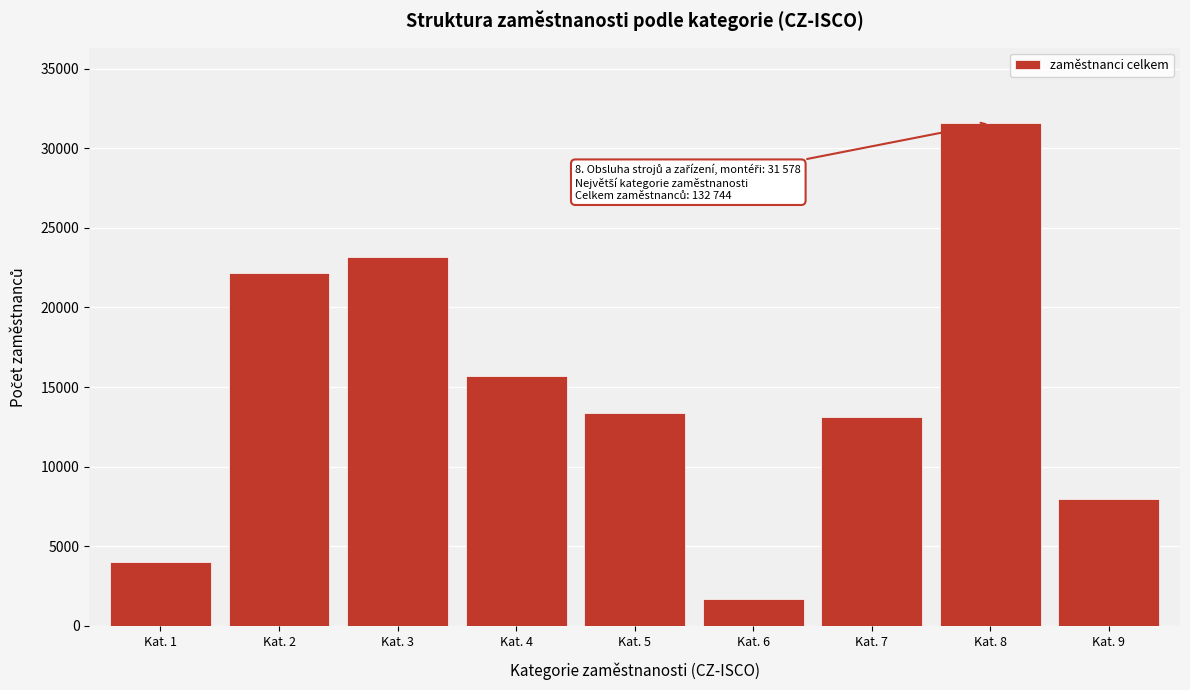

Reading left to right, list all the values displayed in this chart.

Kat. 1=4008.0	Kat. 2=22151.5	Kat. 3=23158.0	Kat. 4=15691.5	Kat. 5=13373.0	Kat. 6=1668.0	Kat. 7=13126.0	Kat. 8=31578.0	Kat. 9=7990.0